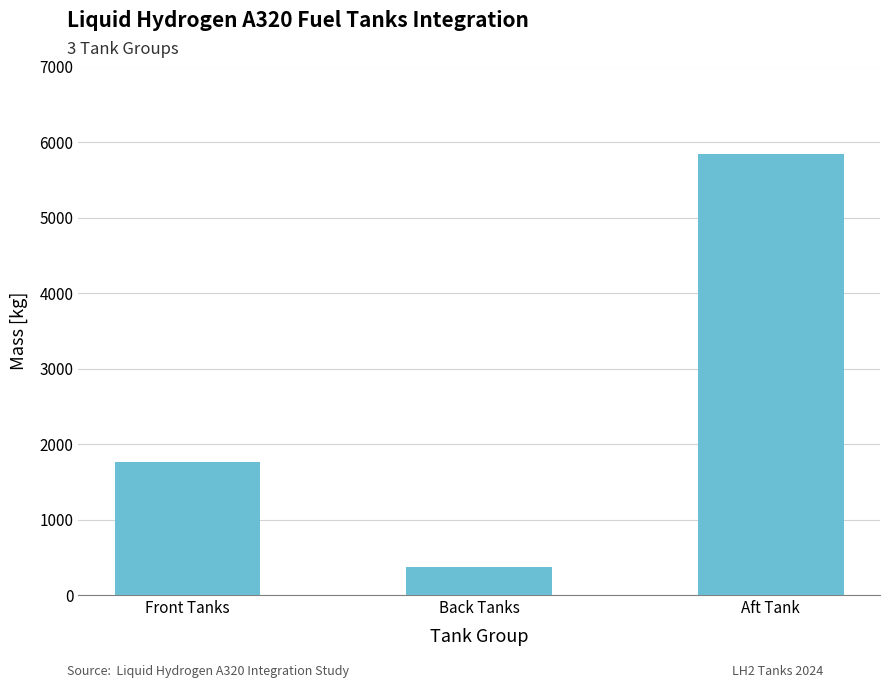

At which label does the data first exceed 1766?

Front Tanks